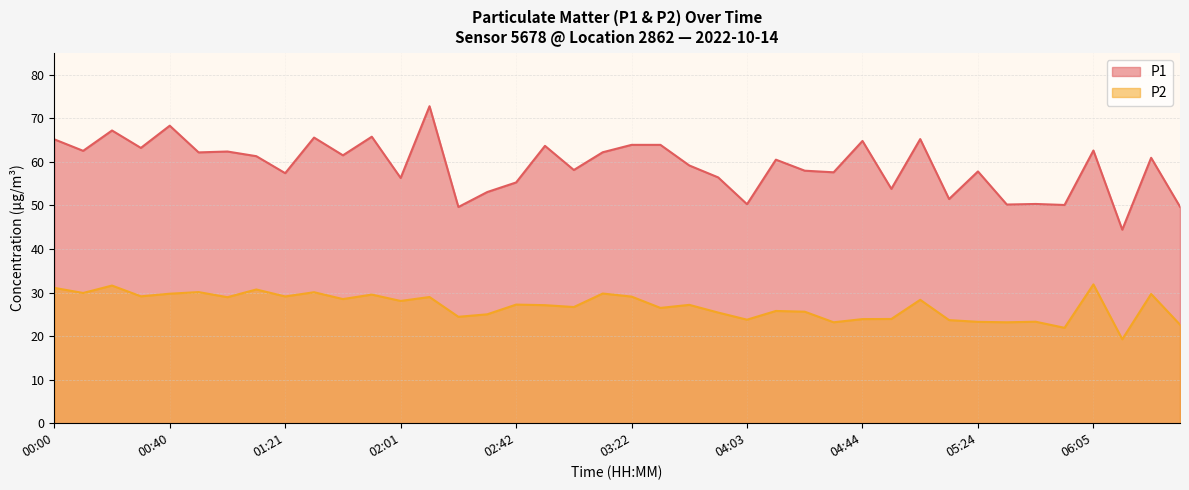

What is the total value across all series at 01:51?

95.3